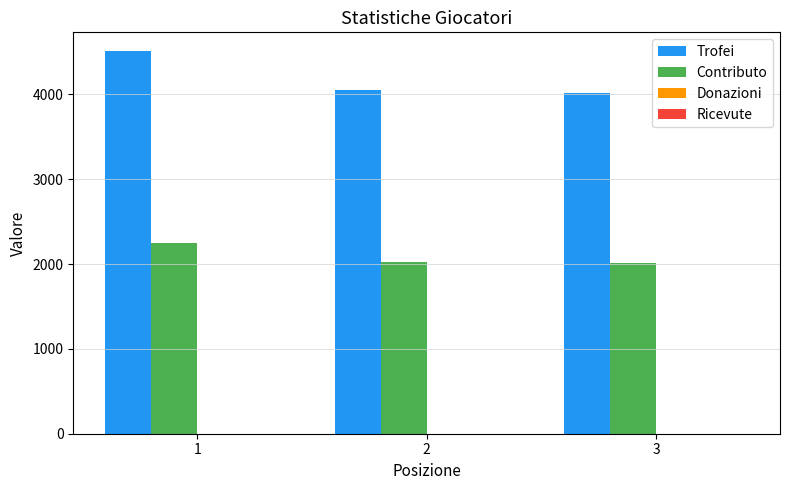

Count the number of categories in the chart.

3